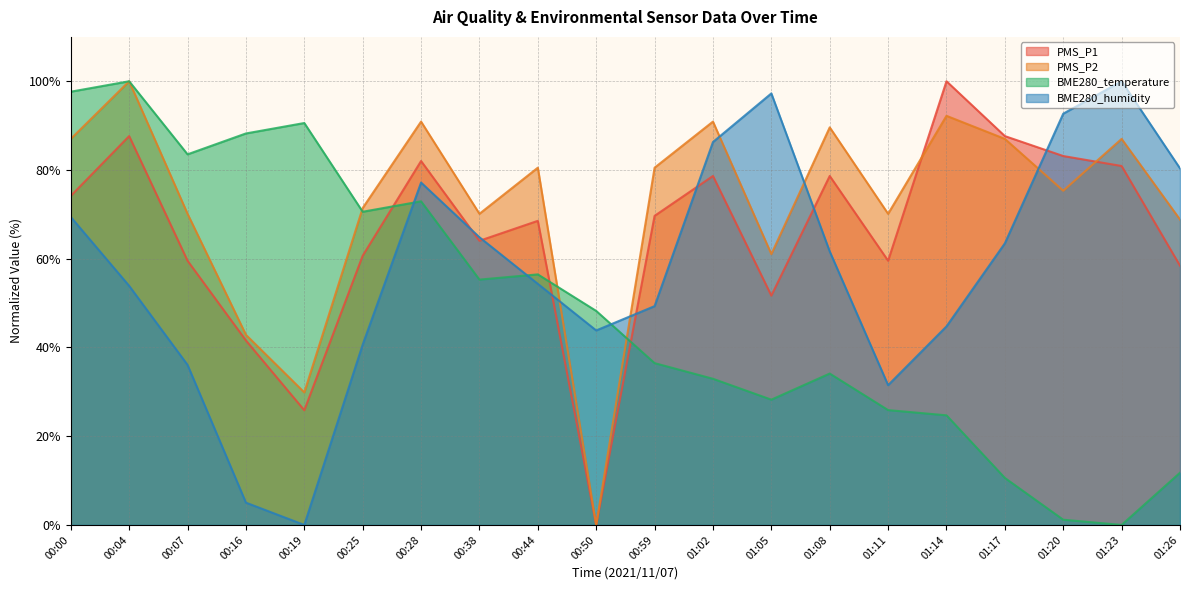

How many categories are shown in the chart?

20